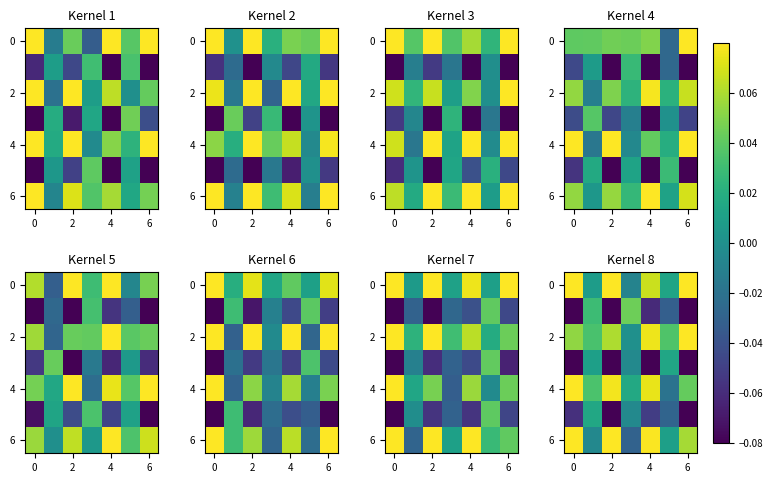

Is the value of row_0 at 6 greater than the value of row_2 at 4?

No